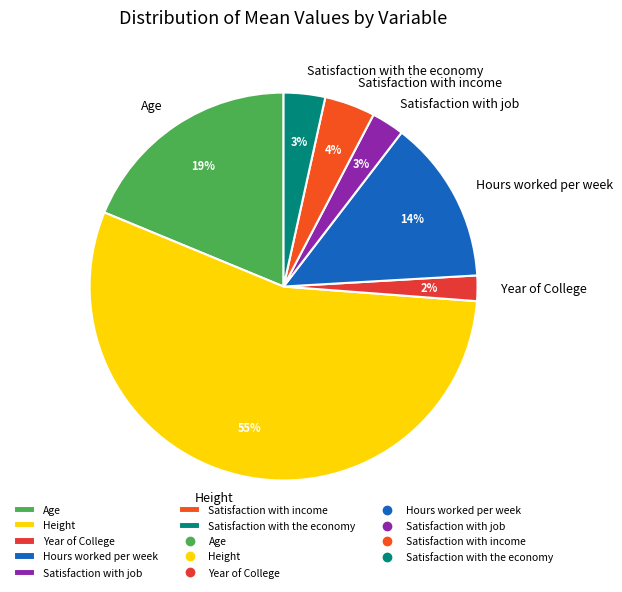

To the nearest percent, what percentage of the pie is Height?

55%